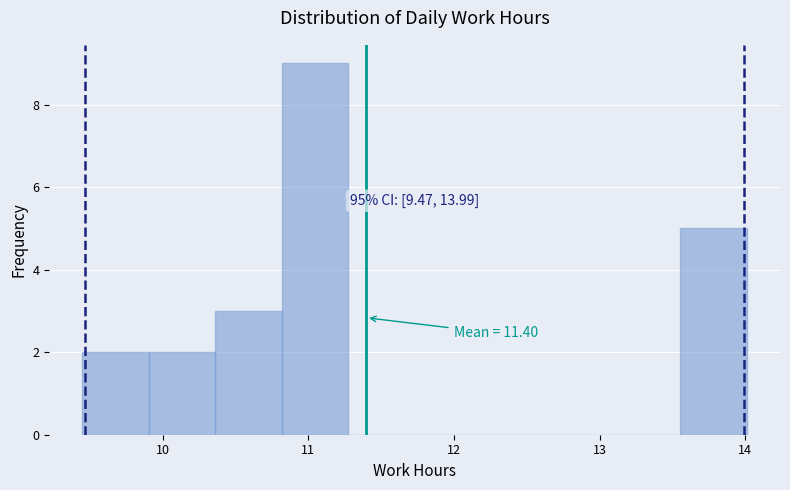

Over which range of the x-axis is the bar tallest?

10.8 to 11.3